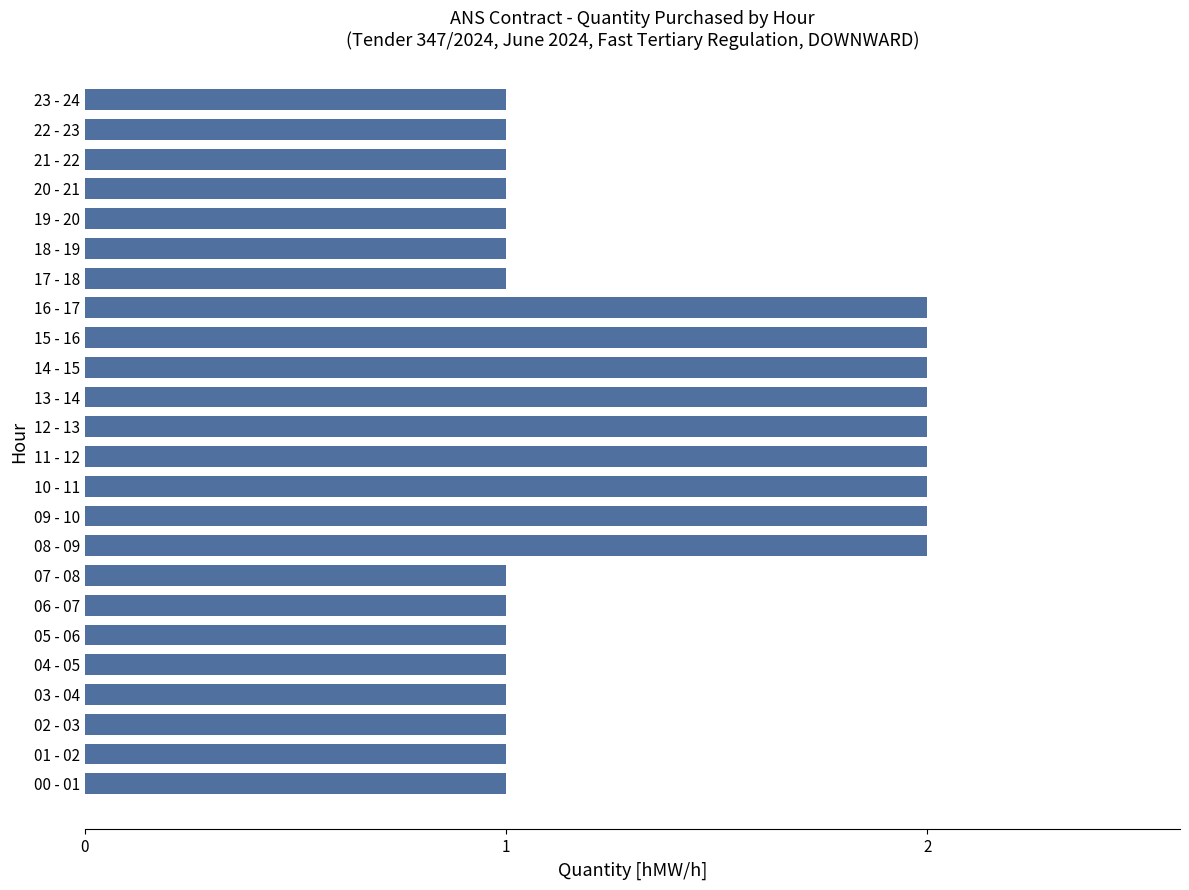

What is the ratio of the value at 09 - 10 to the value at 11 - 12?

1.0